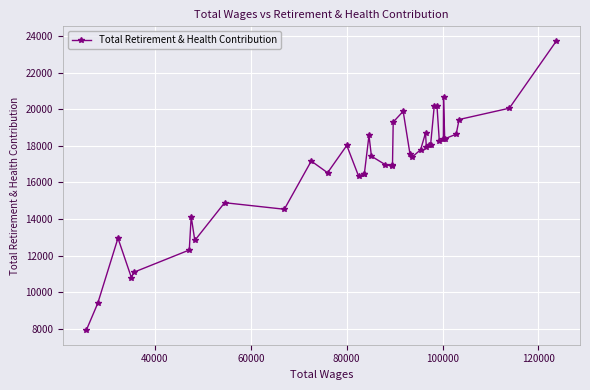

What is the minimum value shown in the chart?

7914